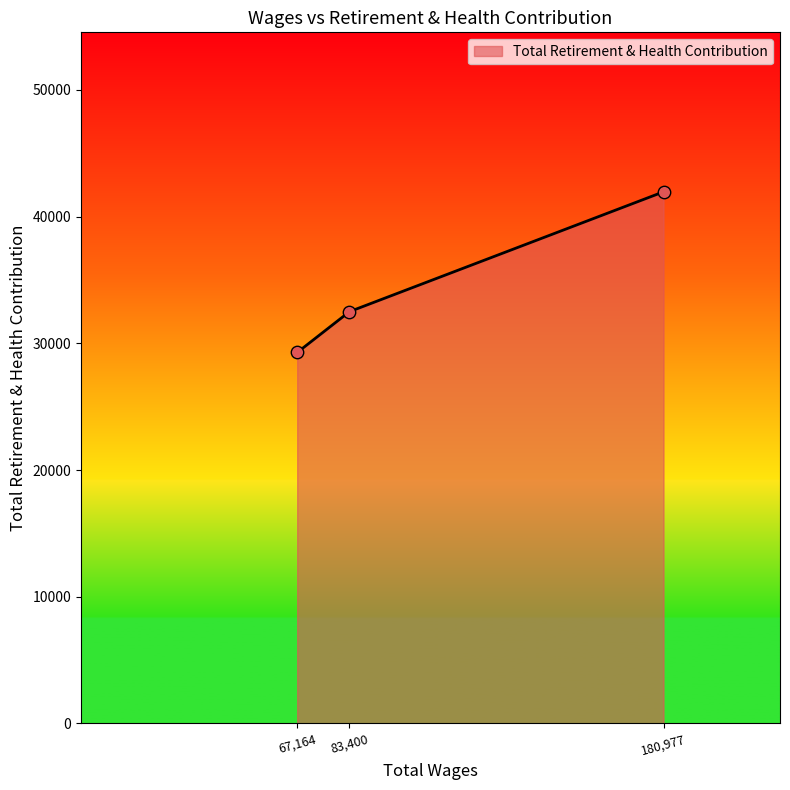

Which has a higher value, 83,400 or 180,977?

180,977